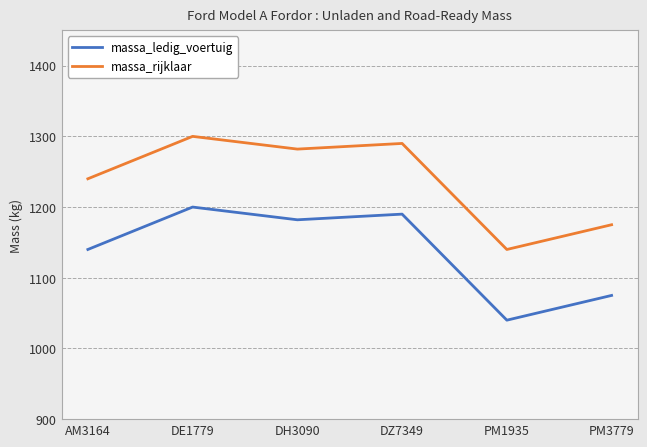

At which label is massa_rijklaar closest to 1220?

AM3164